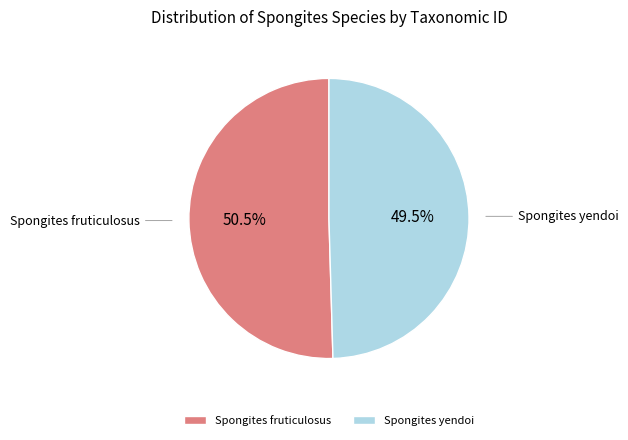

Which category has the smallest portion of the pie?

Spongites yendoi